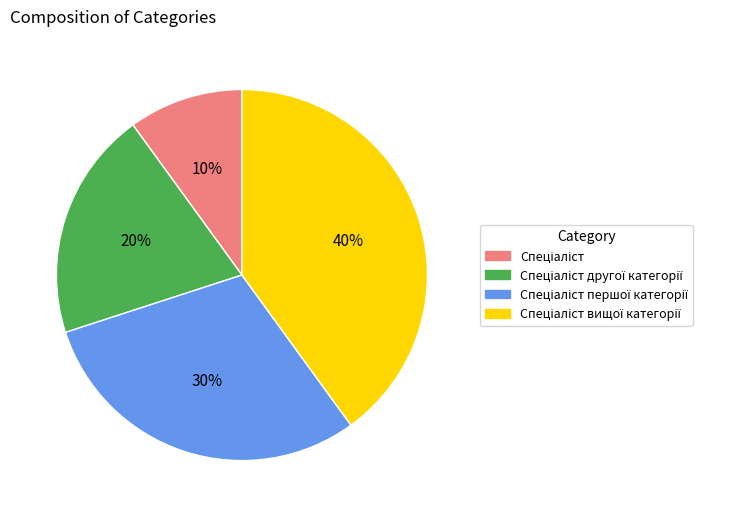

To the nearest percent, what is the difference between the largest and smallest slice percentages?

30%